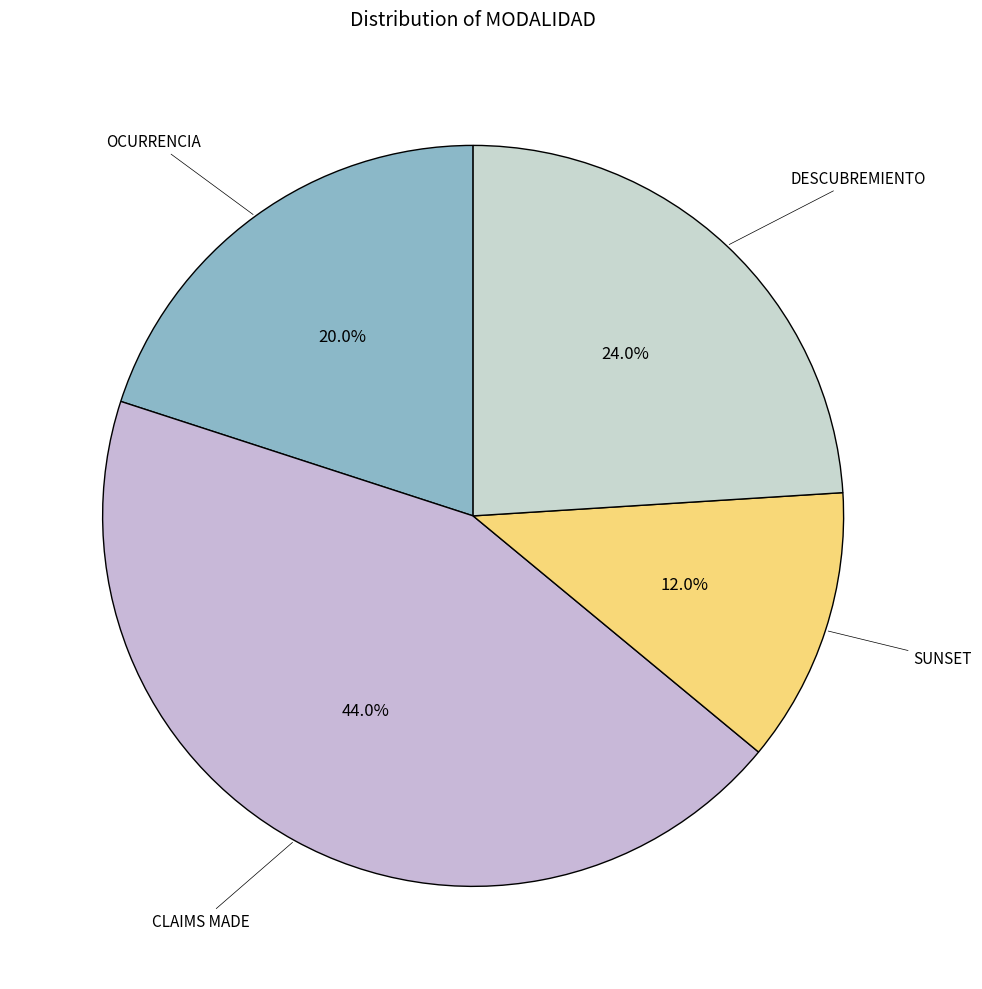

Which slice is the smallest?

SUNSET